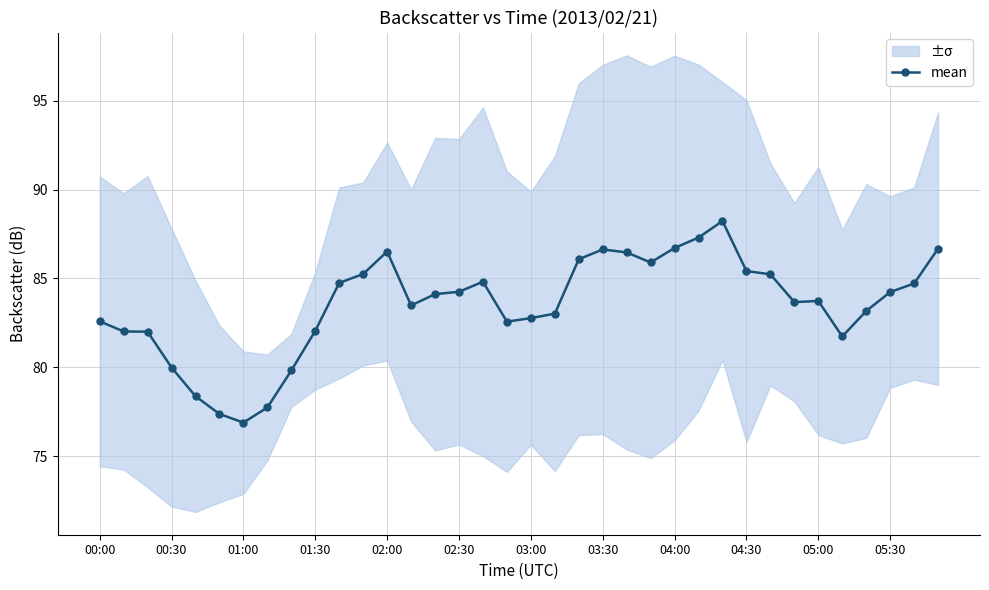

How many lines are shown in the chart?

1